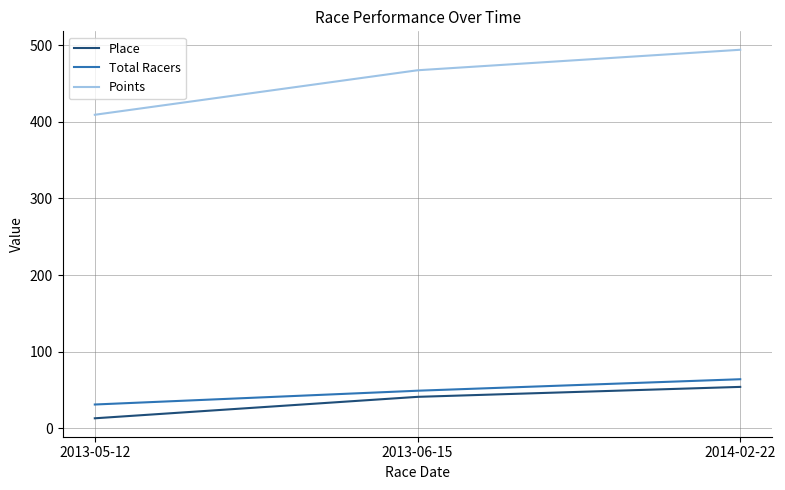

The Points series shows 173.0 at 2013-05-12. True or false?

False